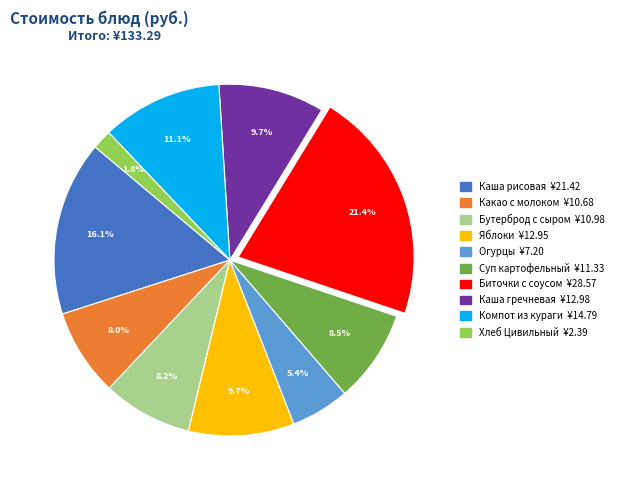

To the nearest percent, what is the difference between the largest and smallest slice percentages?

20%